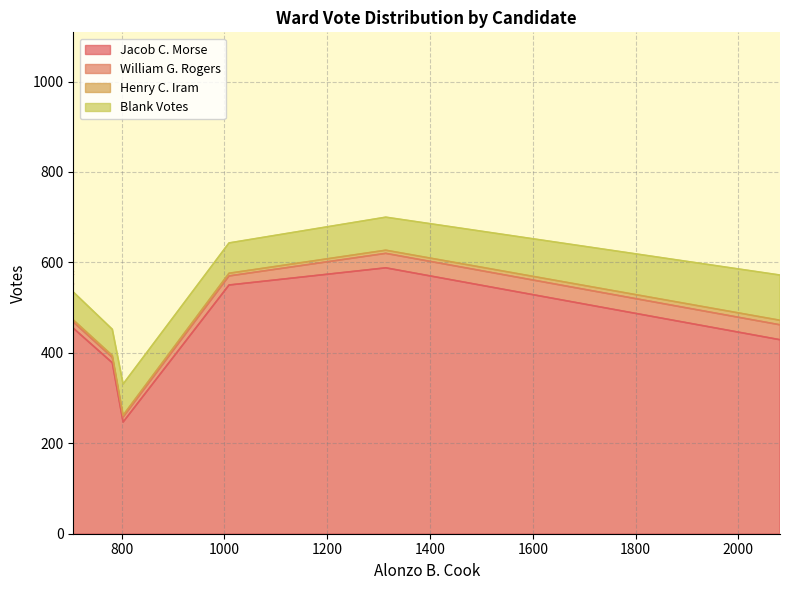

Which series has the largest total across all categories?

Jacob C. Morse